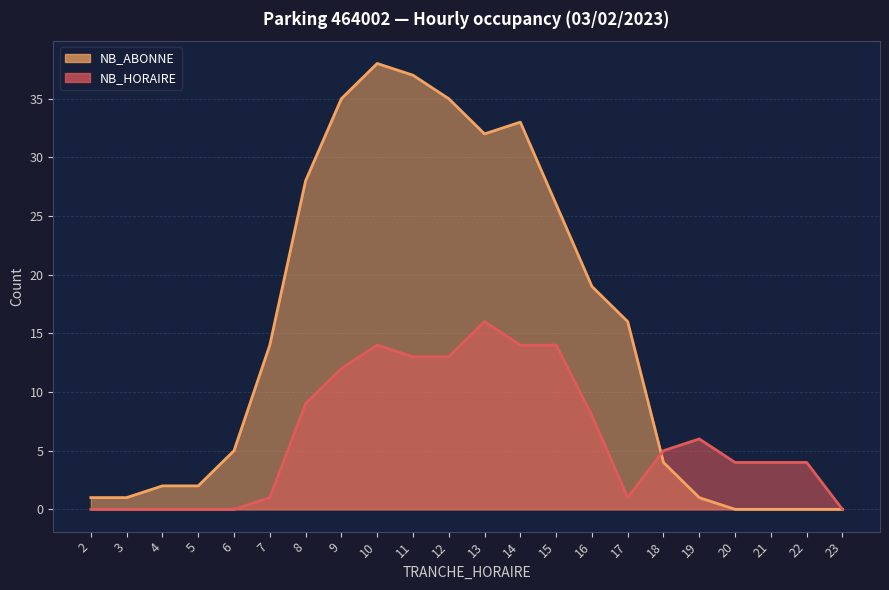

How many data points does each series have?

22